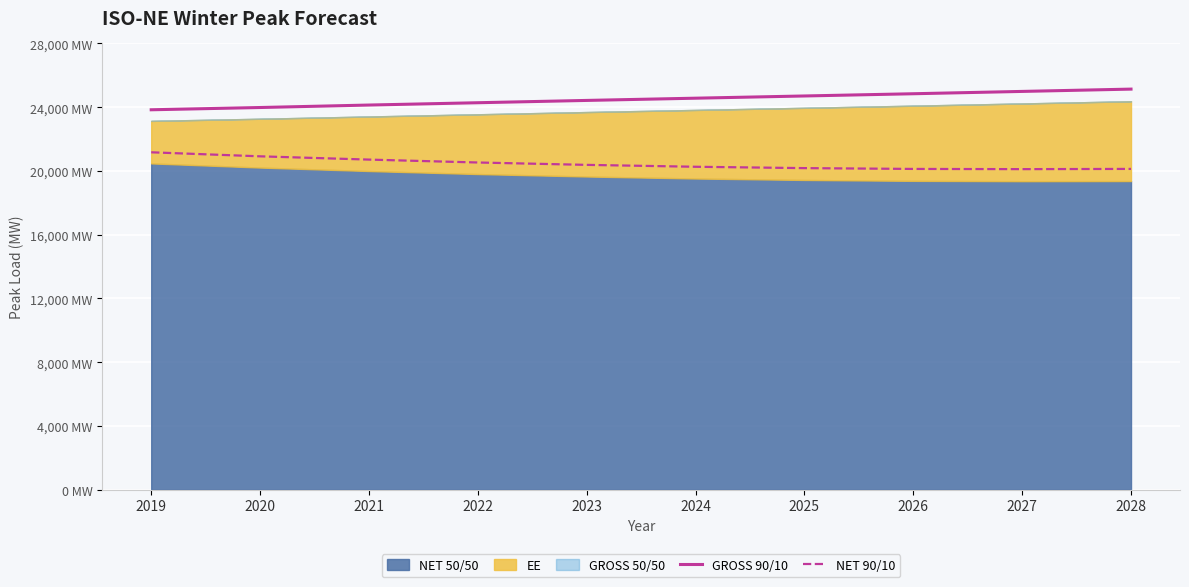

At which category does NET 90/10 reach its first local valley?

2027